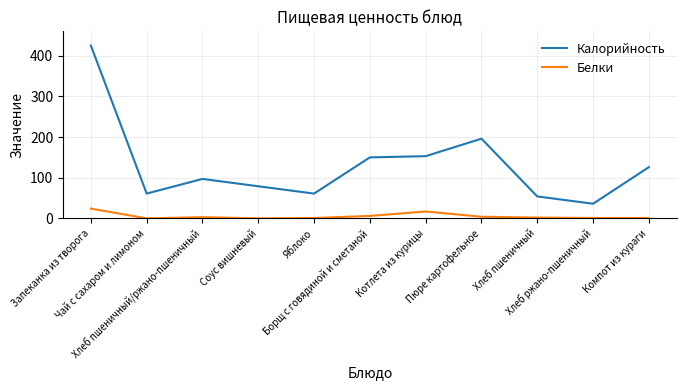

What is the difference between the highest and lowest values at Хлеб пшеничный?

52